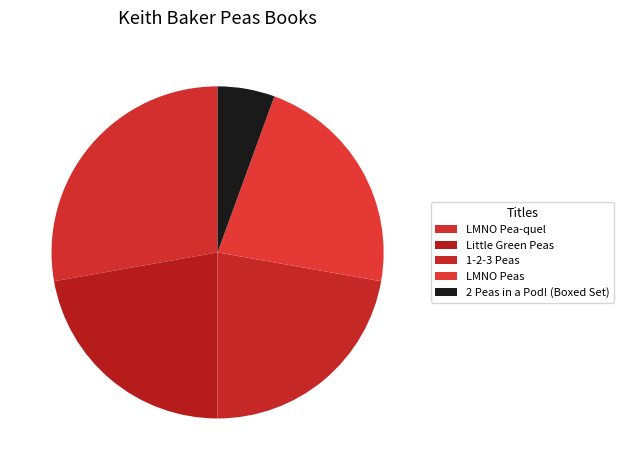

Which slice is the smallest?

2 Peas in a Pod! (Boxed Set)